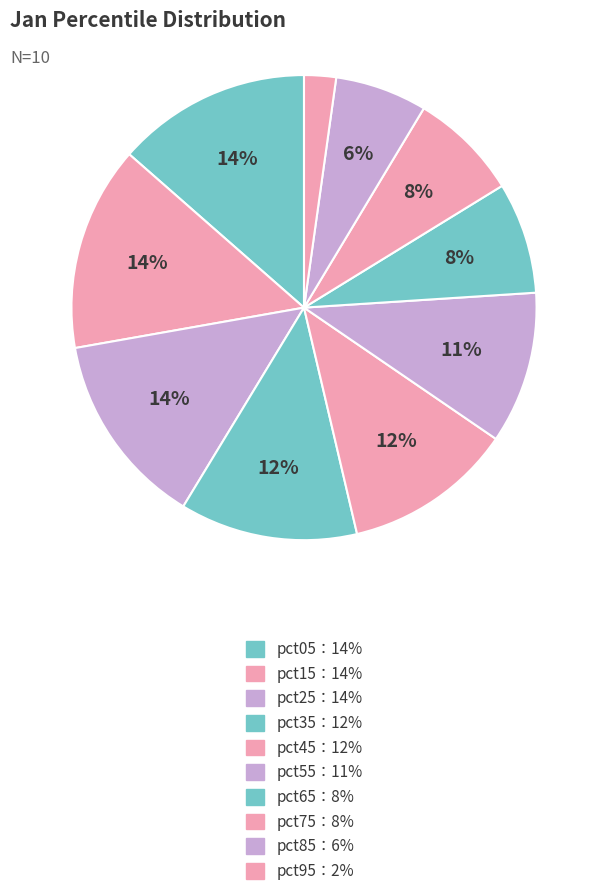

How many segments does this pie chart have?

10